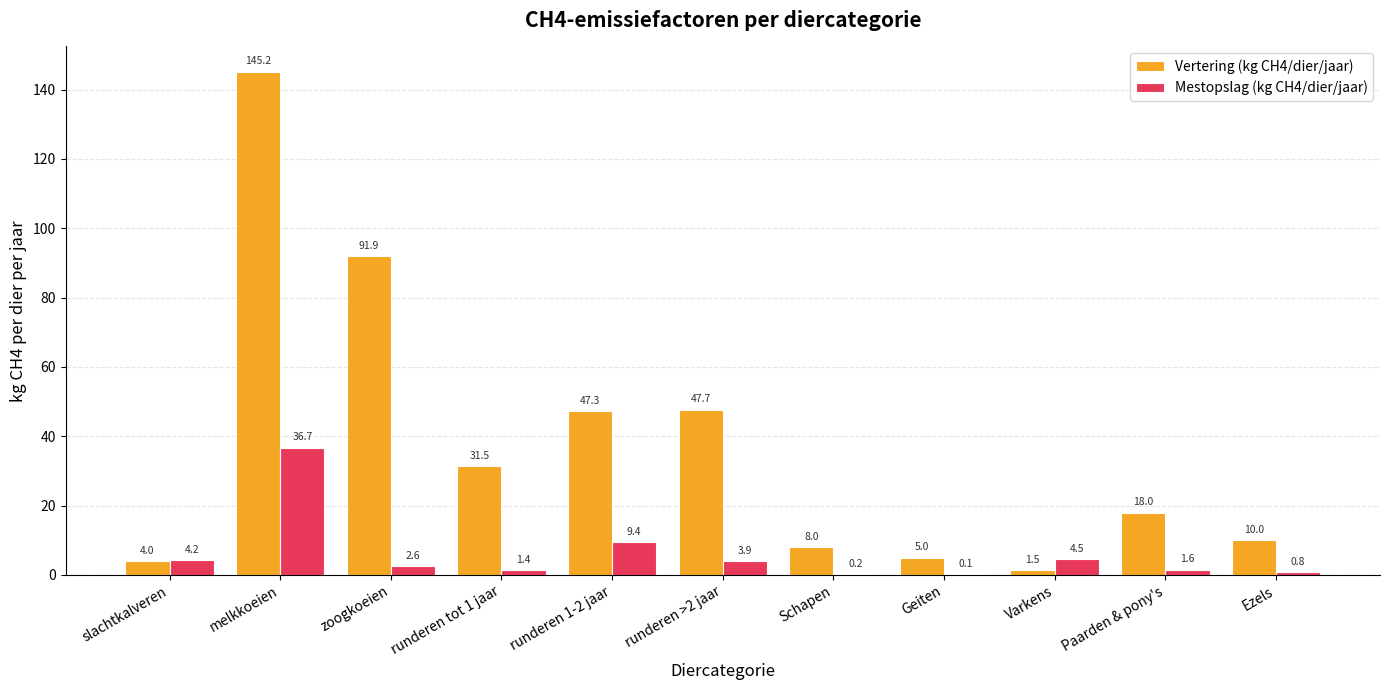

How many values in the Mestopslag (kg CH4/dier/jaar) series exceed 2?

6